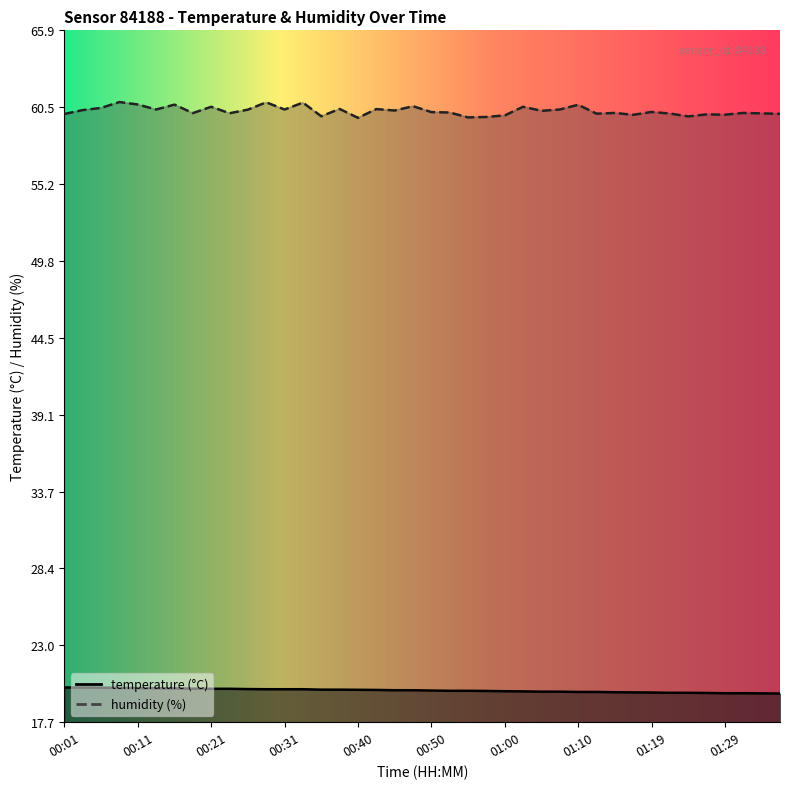

True or false: humidity has a value of 60.4 at 00:38.

True